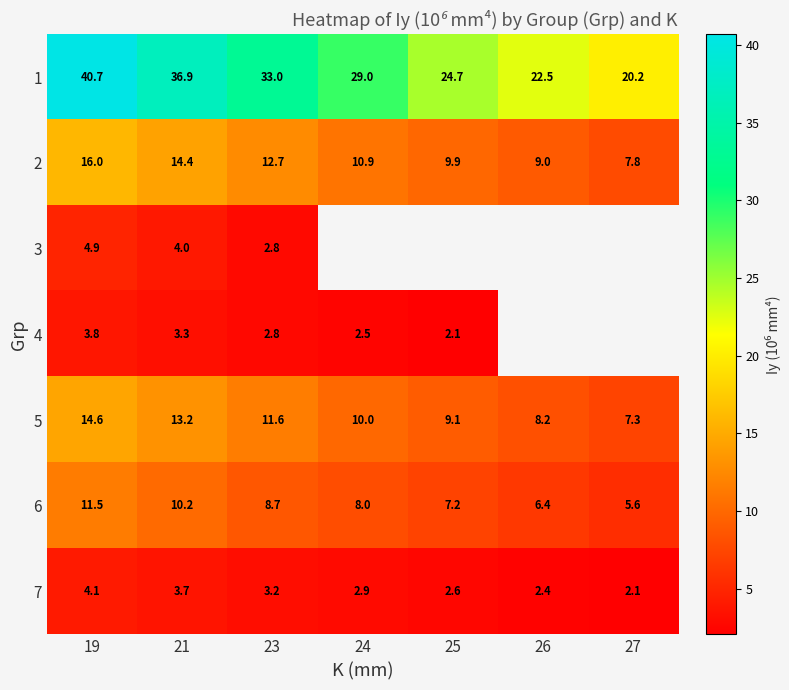

How many categories are shown in the chart?

7